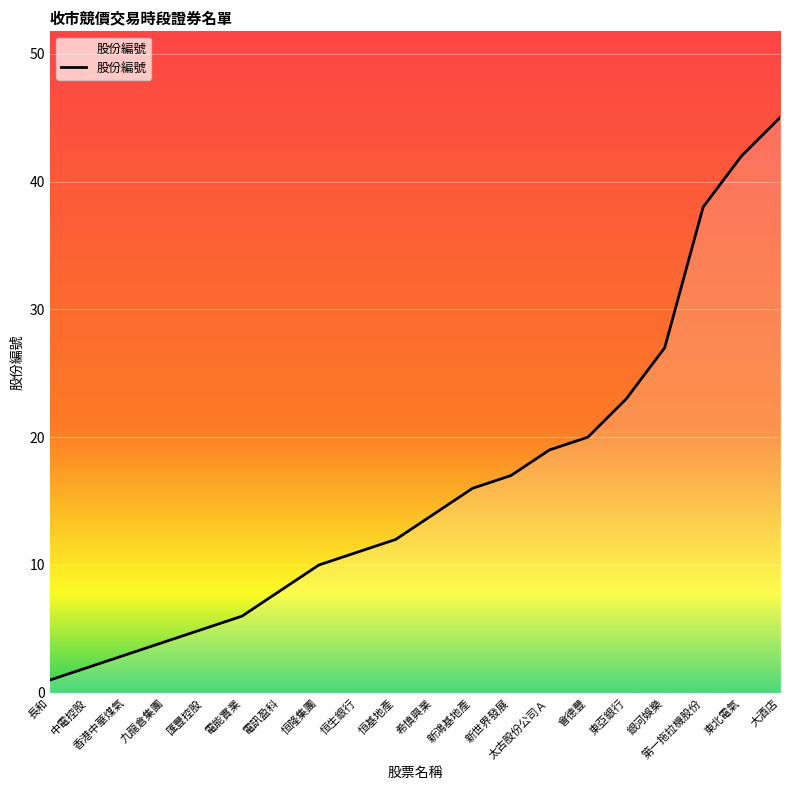

Rank the categories by value from highest to lowest.

大酒店, 東北電氣, 第一拖拉機股份, 銀河娛樂, 東亞銀行, 會德豐, 太古股份公司Ａ, 新世界發展, 新鴻基地產, 希慎興業, 恒基地產, 恒生銀行, 恒隆集團, 電訊盈科, 電能實業, 匯豐控股, 九龍倉集團, 香港中華煤氣, 中電控股, 長和